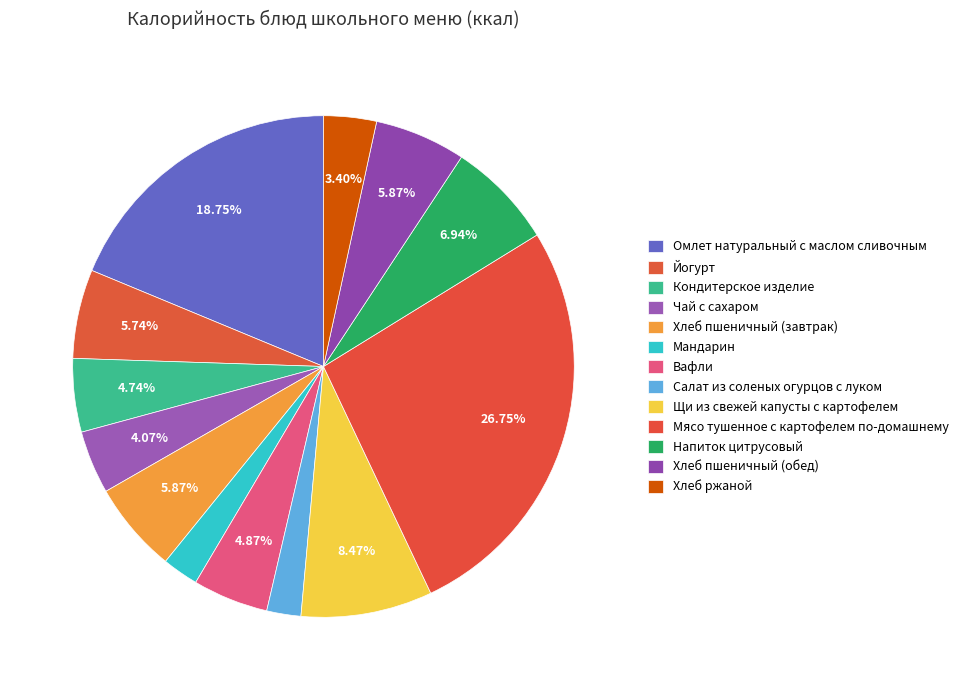

Which category has the smallest portion of the pie?

Салат из соленых огурцов с луком